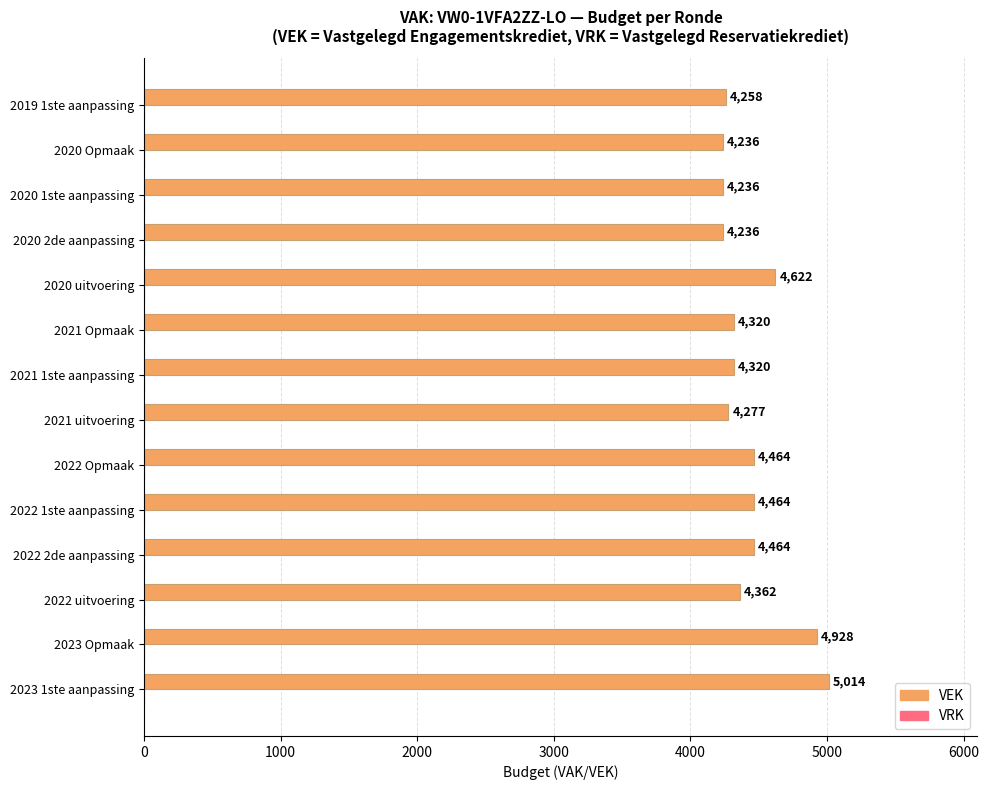

What is the change in value from 2023 Opmaak to 2022 1ste aanpassing?

-464